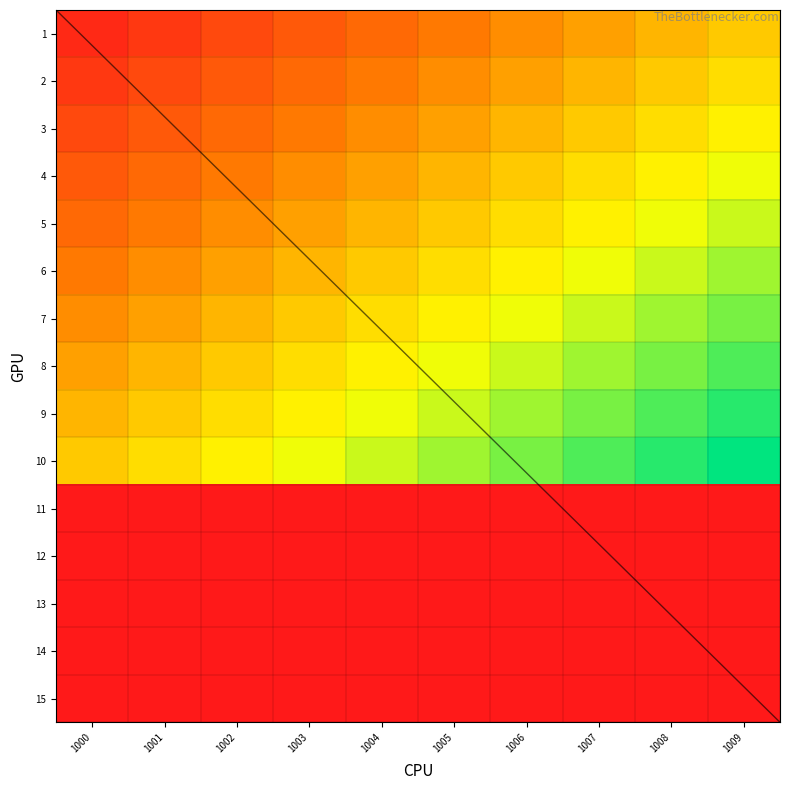

At how many categories does at least one series exceed 0?

10